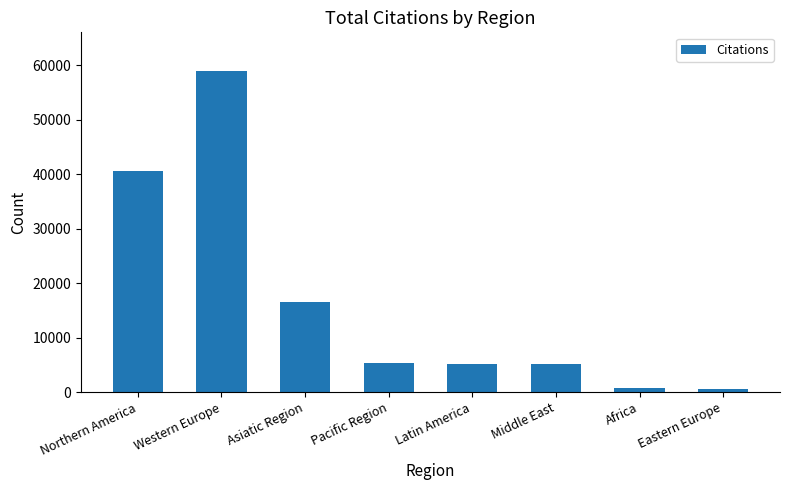

What is the label of the 1st bar from the left?

Northern America